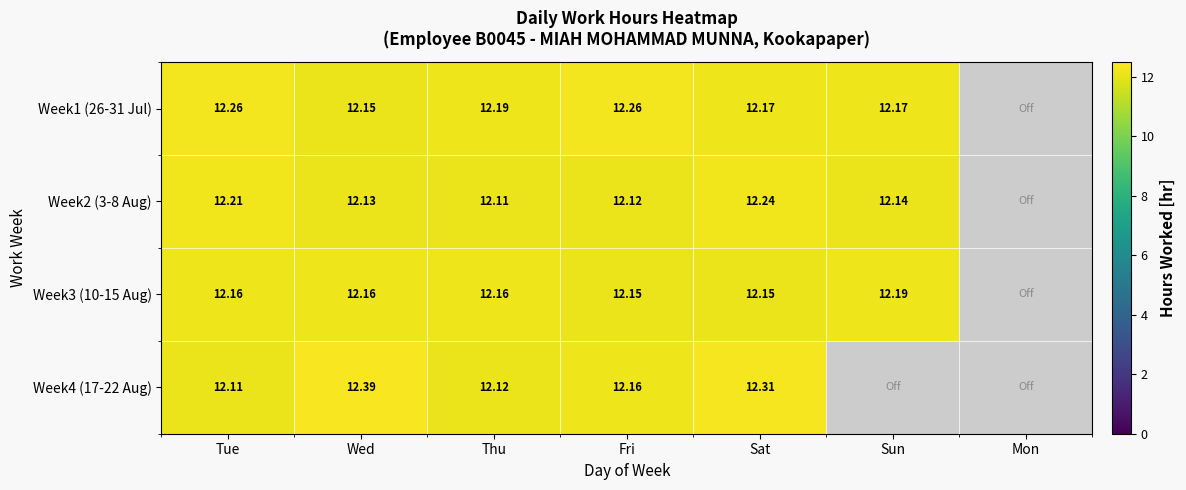

Is the value of Week2 (3-8 Aug) at Sun greater than the value of Week4 (17-22 Aug) at Tue?

Yes